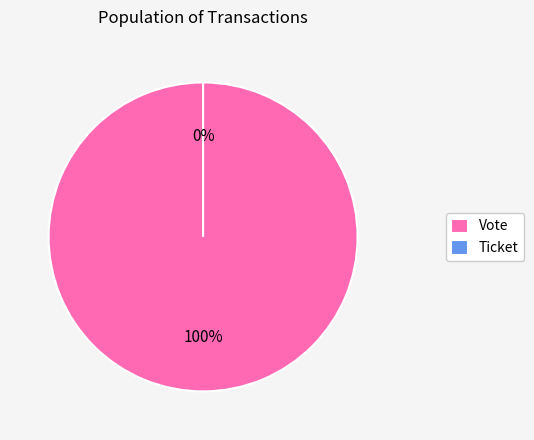

To the nearest percent, what percentage of the pie is Vote?

100%